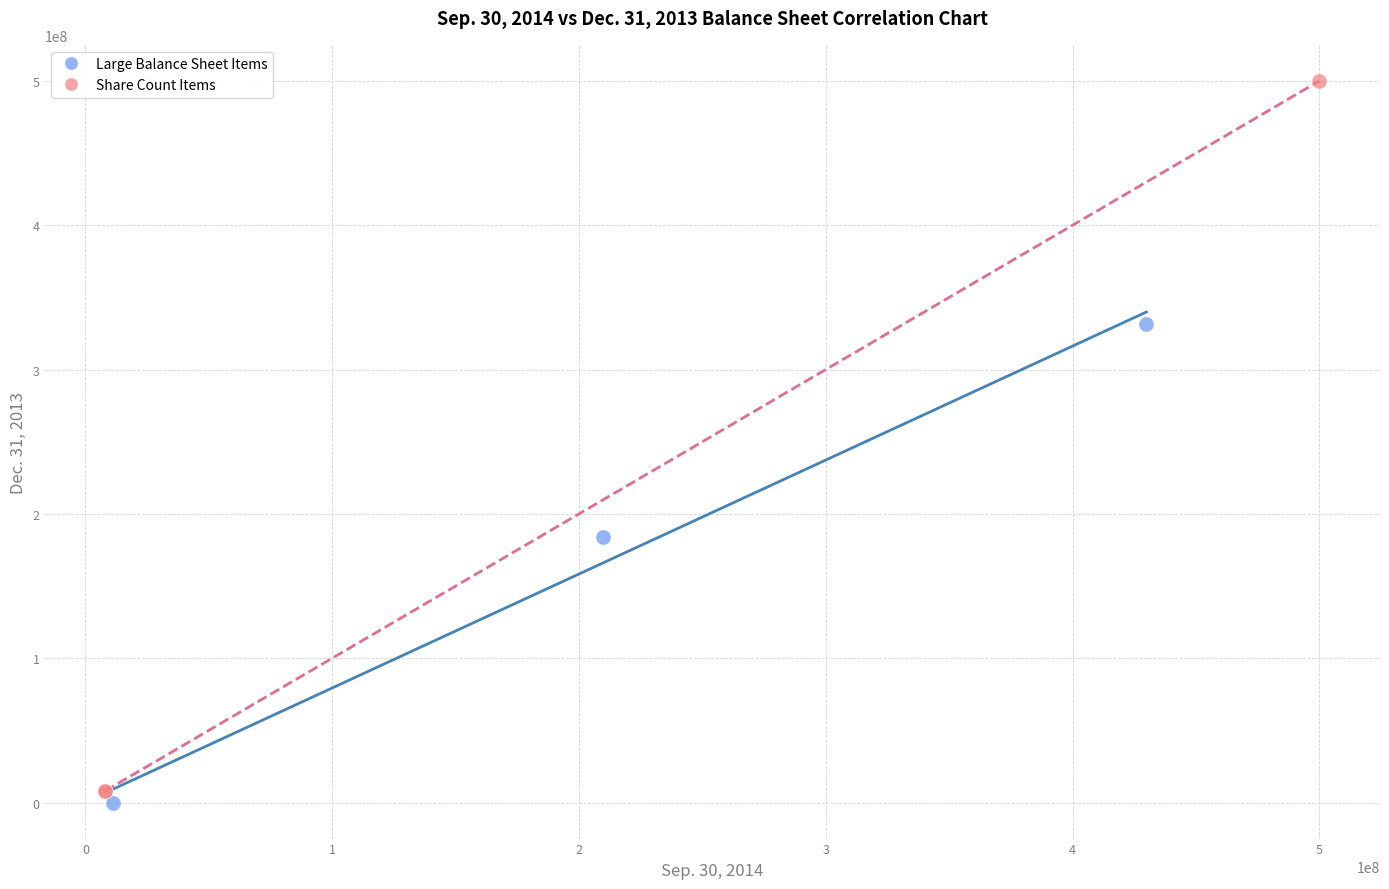

Which series has the largest Y range (max minus min)?

Share Count Items